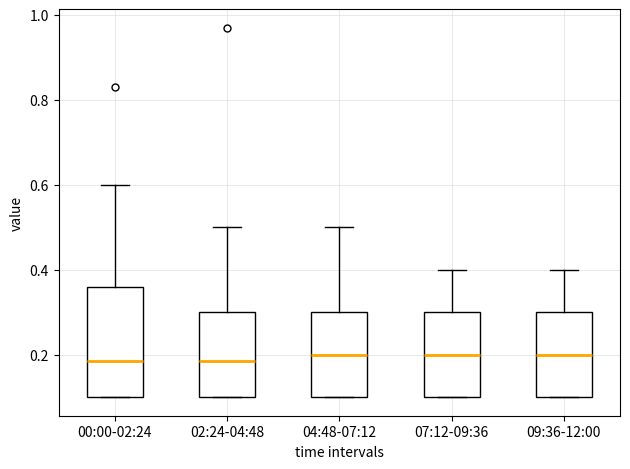

Reading left to right, transcribe this box plot: for each box, give where its median line is, the range the box spans, and where its two whiskers end, as read against the y-axis. The values are not printed on the chart, so give them approximately, as read against the axis.

00:00-02:24: median 0.18, box 0.10 to 0.36, whiskers 0.10 to 0.60
02:24-04:48: median 0.18, box 0.10 to 0.30, whiskers 0.10 to 0.50
04:48-07:12: median 0.20, box 0.10 to 0.30, whiskers 0.10 to 0.50
07:12-09:36: median 0.20, box 0.10 to 0.30, whiskers 0.10 to 0.40
09:36-12:00: median 0.20, box 0.10 to 0.30, whiskers 0.10 to 0.40